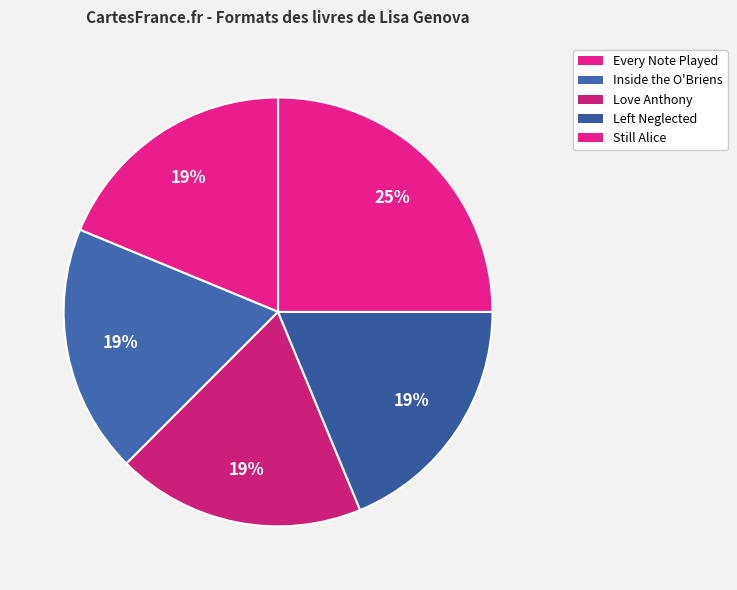

Is the sum of Love Anthony and Inside the O'Briens greater than half?

No